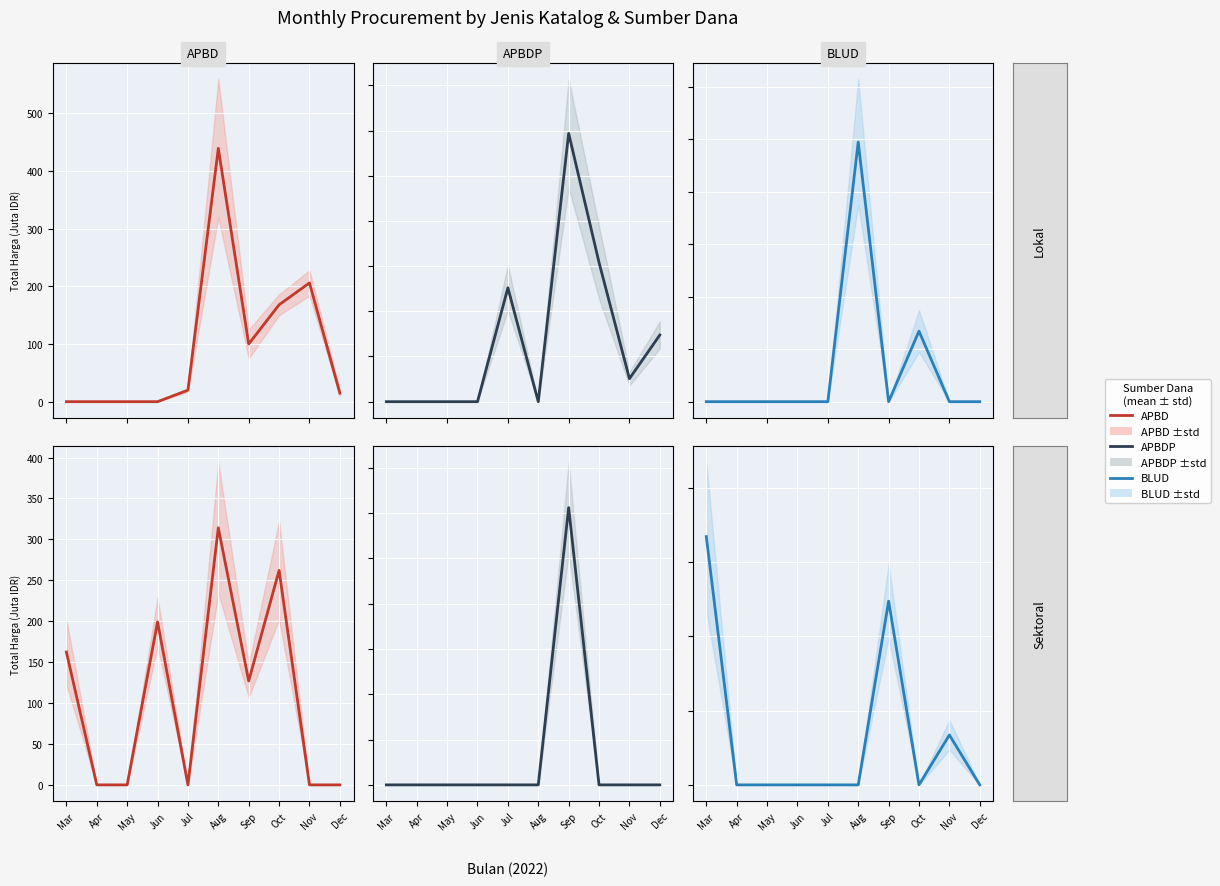

At how many categories does at least one series exceed 259?

3